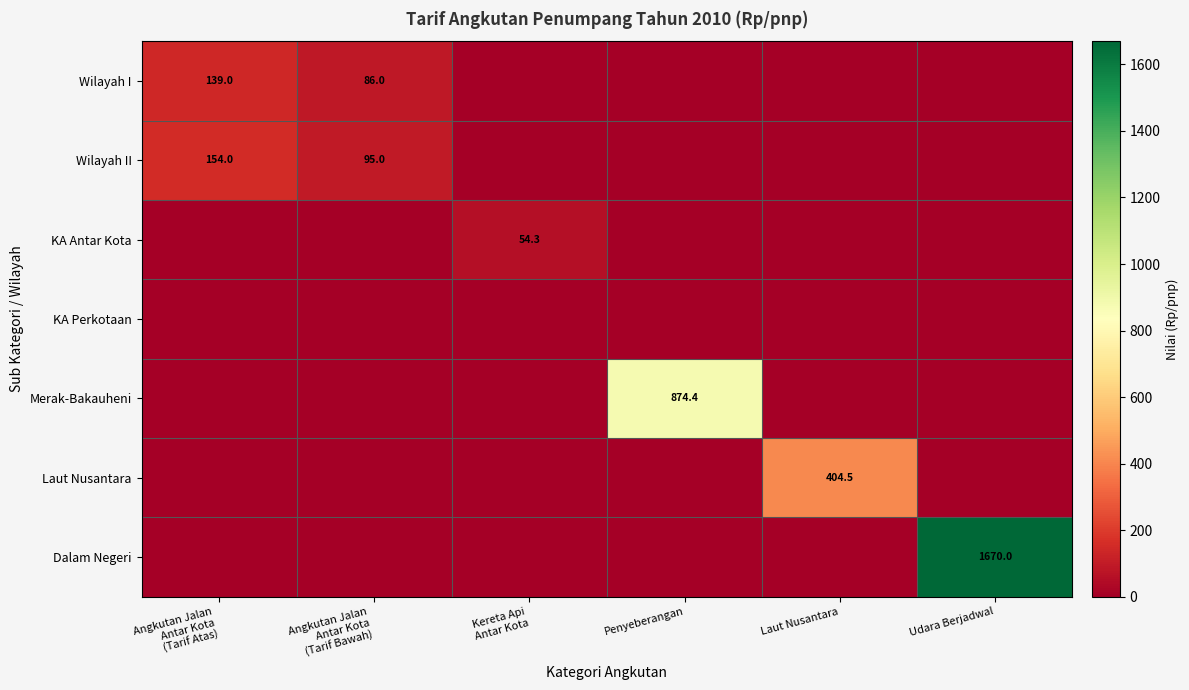

The Laut Nusantara series shows 404.5 at Laut Nusantara. True or false?

True